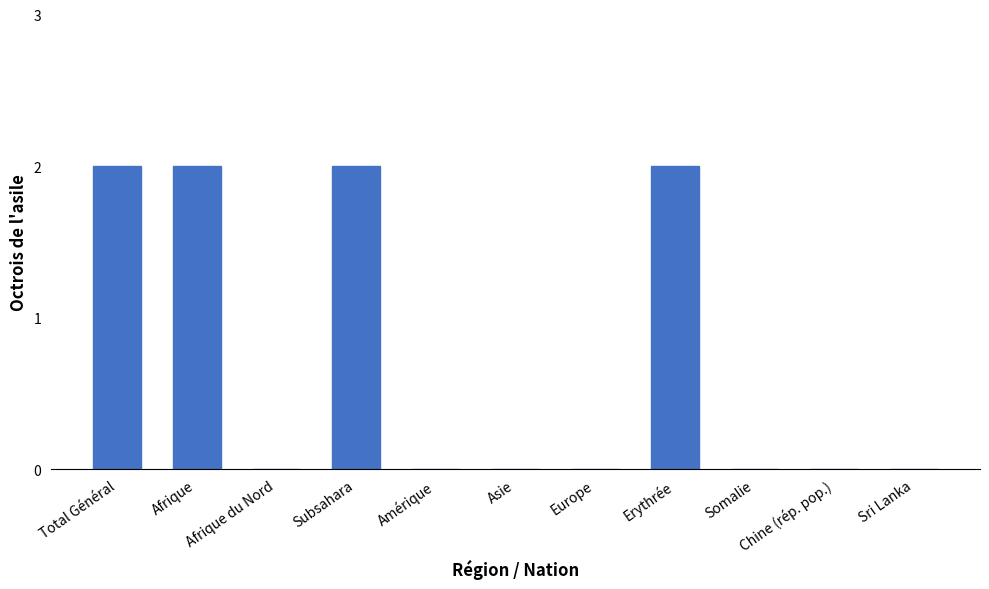

What is the sum of all values?

8